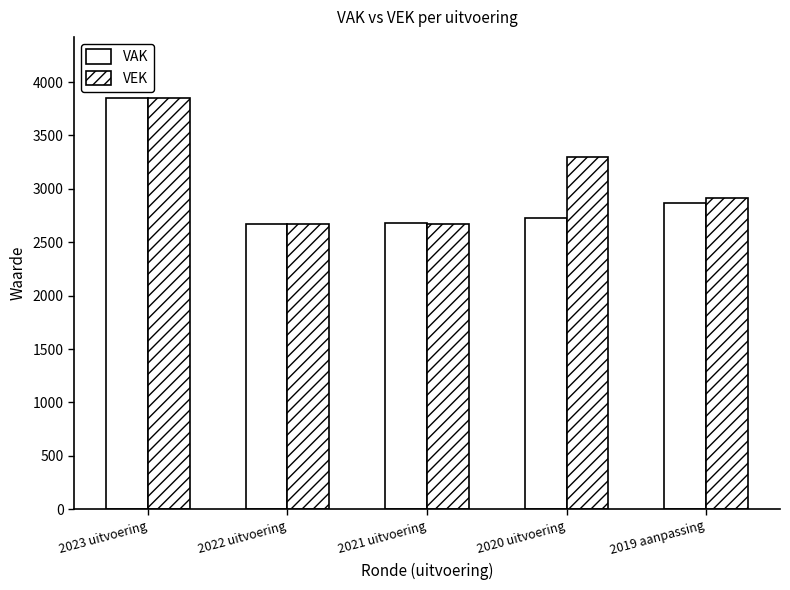

Are the bars grouped side by side (vs. stacked)?

Yes